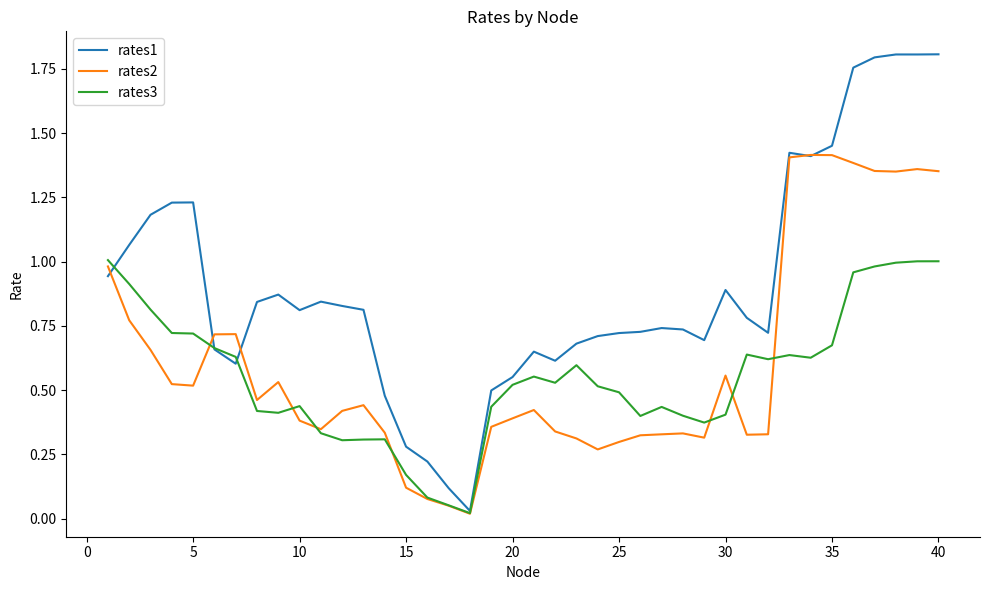

Which series has the largest range (max minus min)?

rates1